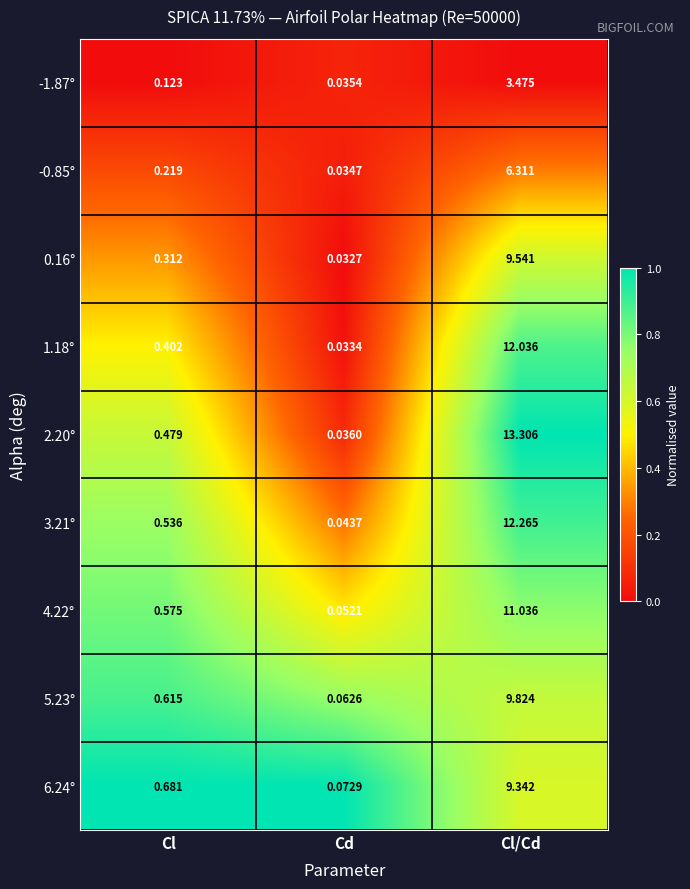

At which label is 2.20° closest to 6?

Cl